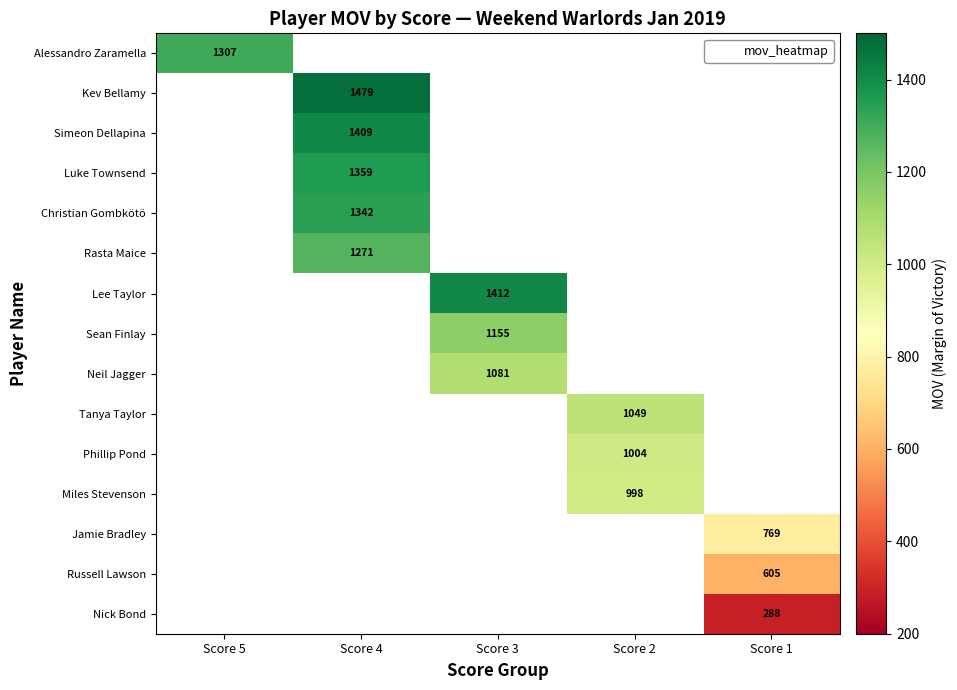

How many series are shown in this chart?

15